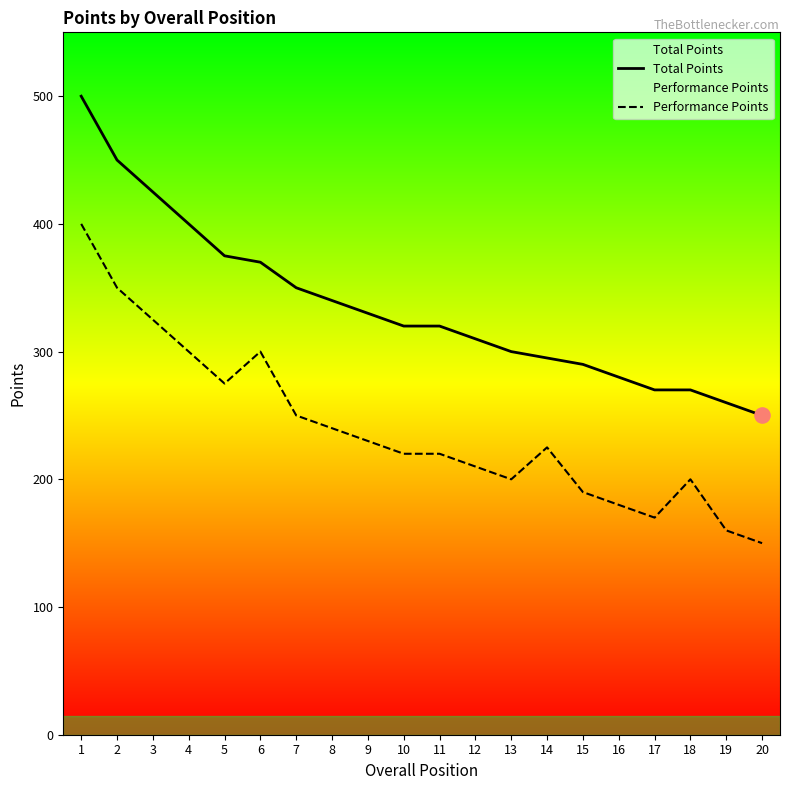

At how many categories does at least one series exceed 437?

2